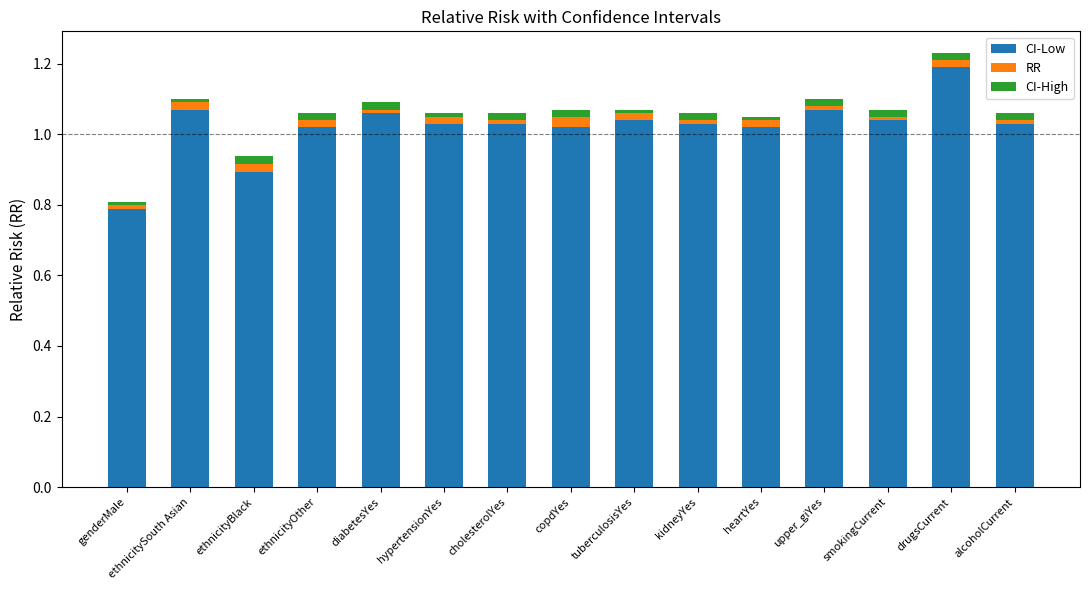

The value of CI-Low at cholesterolYes is 1.8. True or false?

False